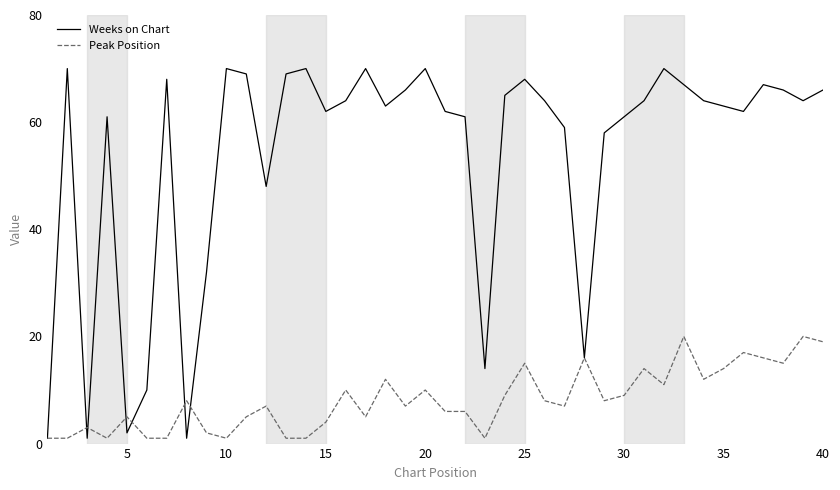

True or false: Peak Position and Weeks on Chart cross at least once.

True